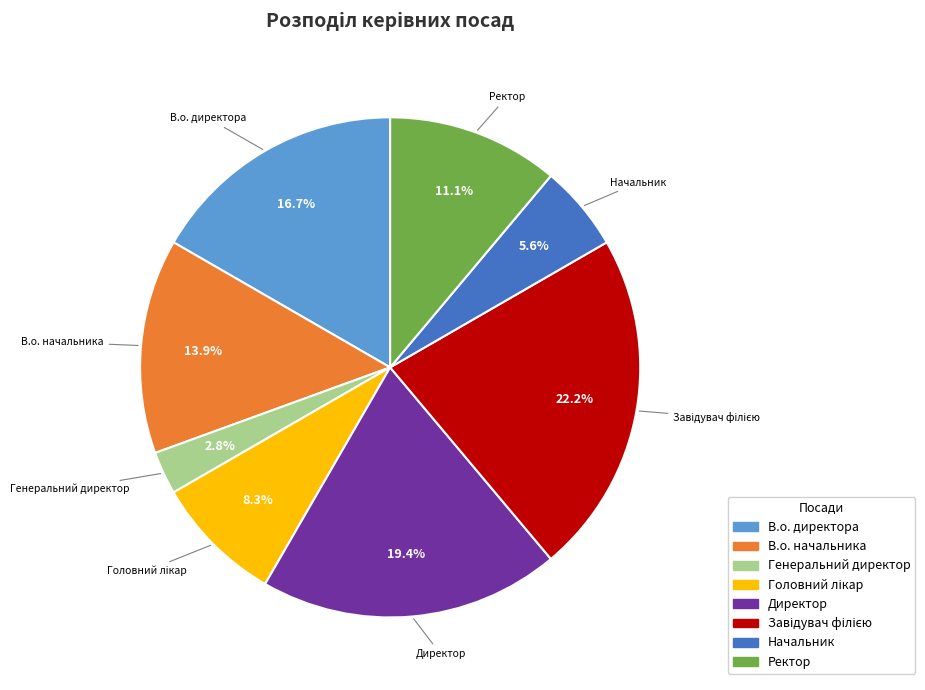

Between Ректор and В.о. начальника, which is larger?

В.о. начальника